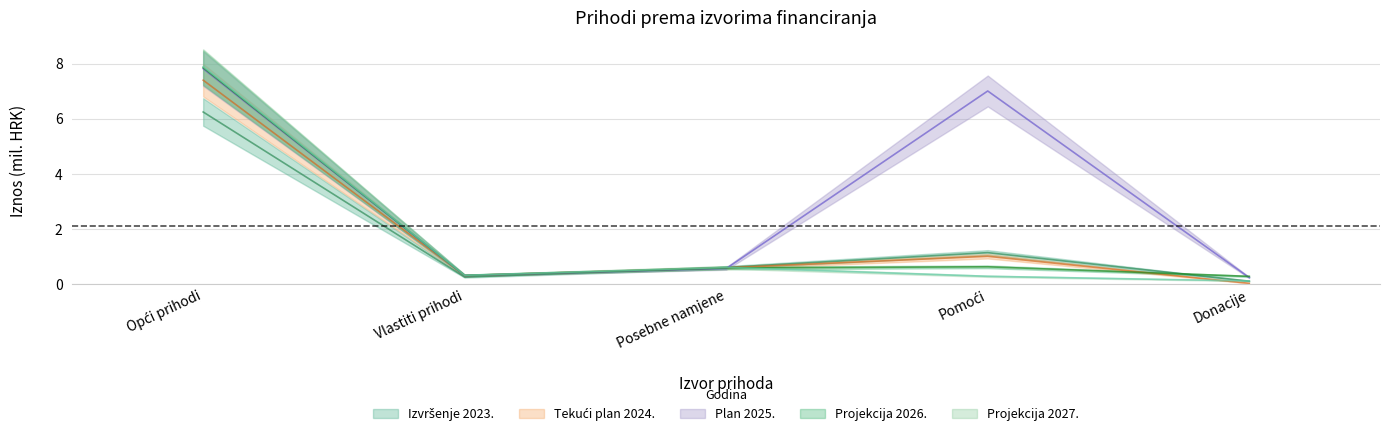

What is the spread (max minus min) of values at Pomoći?

6.7